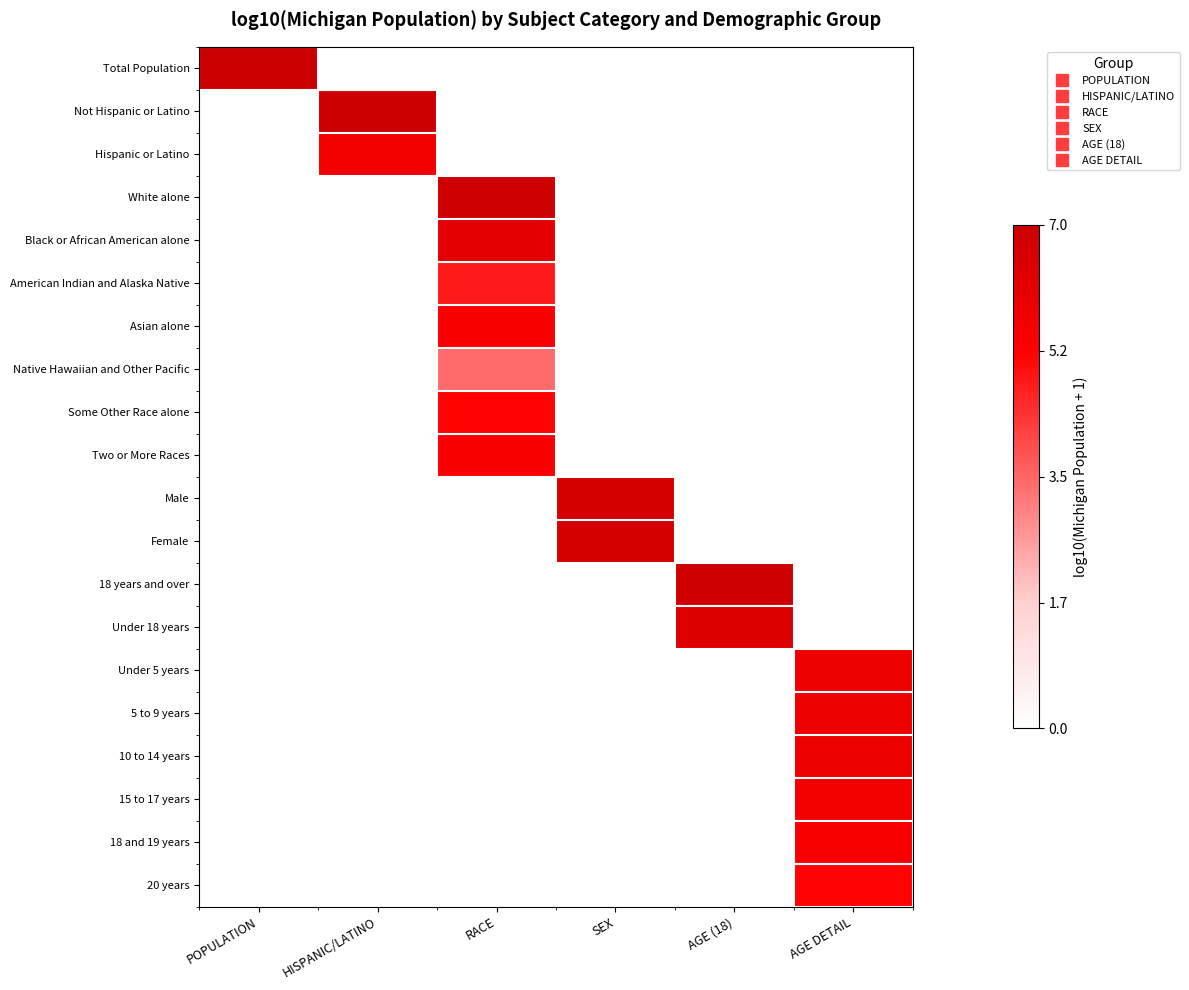

At which category is the sum across all series the highest?

RACE